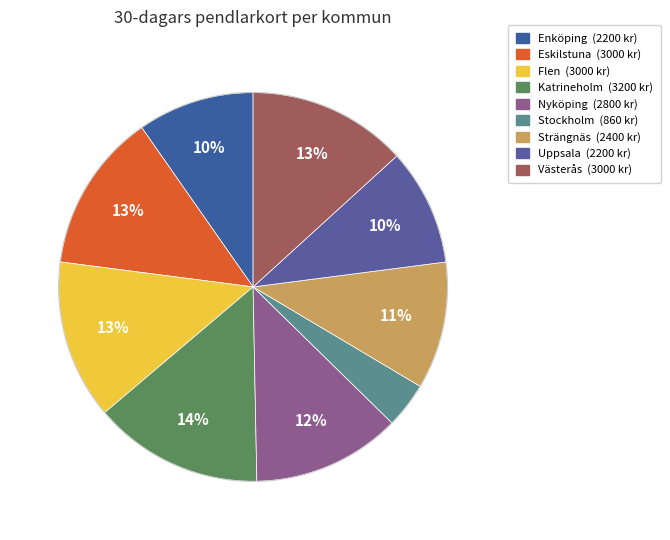

How many slices are in this pie chart?

9